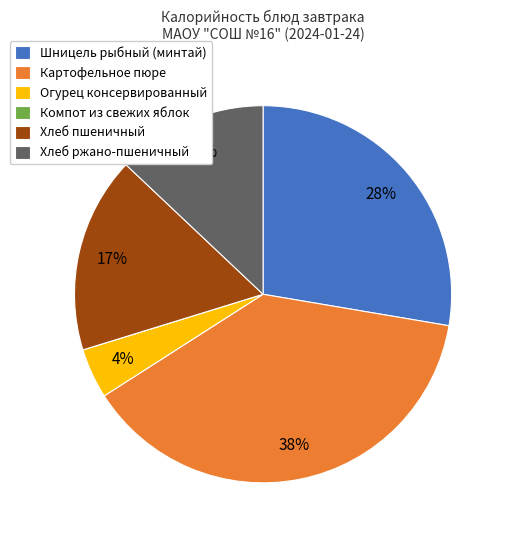

Which slice is the largest?

Картофельное пюре